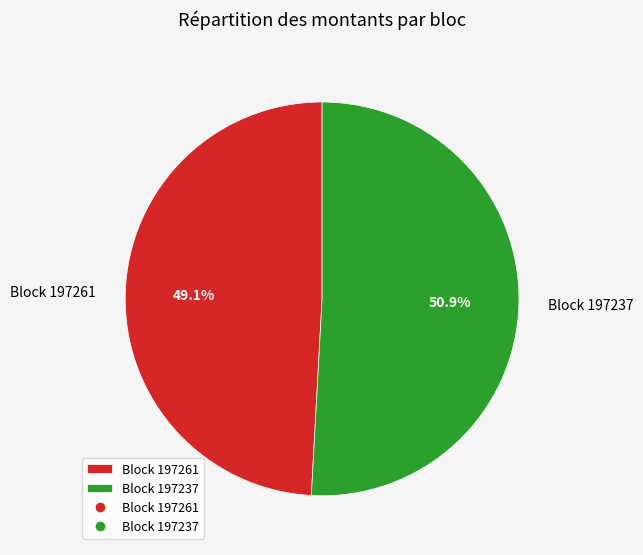

Which slice is the largest?

Block 197237